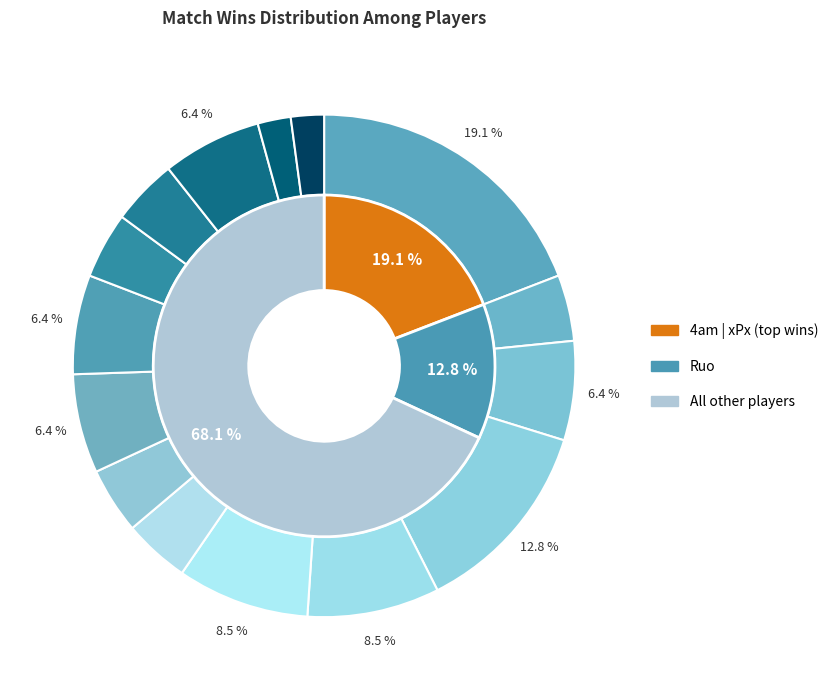

To the nearest percent, what is the difference between the largest and smallest slice percentages?

17%